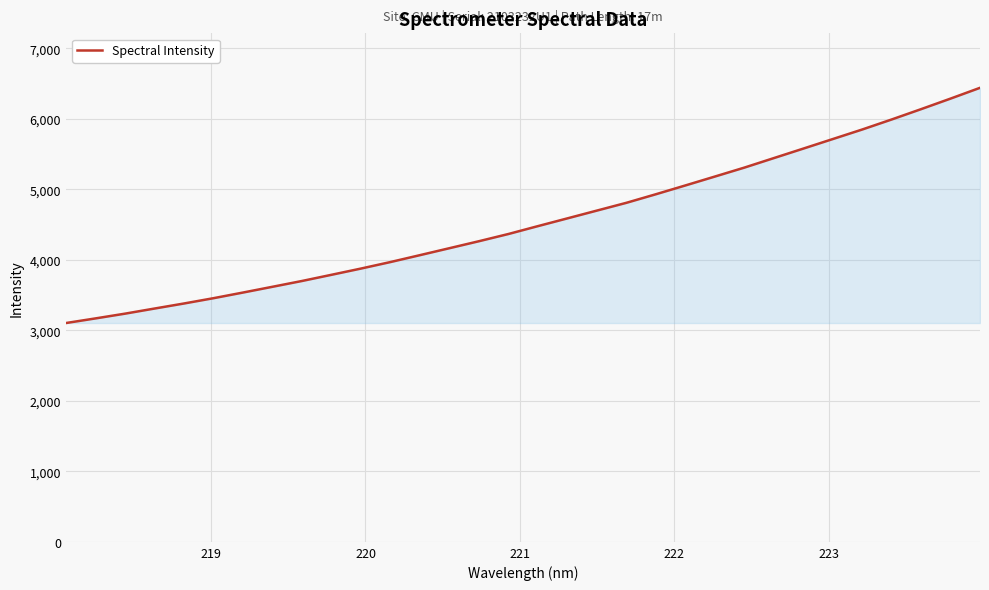

What is the difference between the maximum and second lowest values?

3271.4